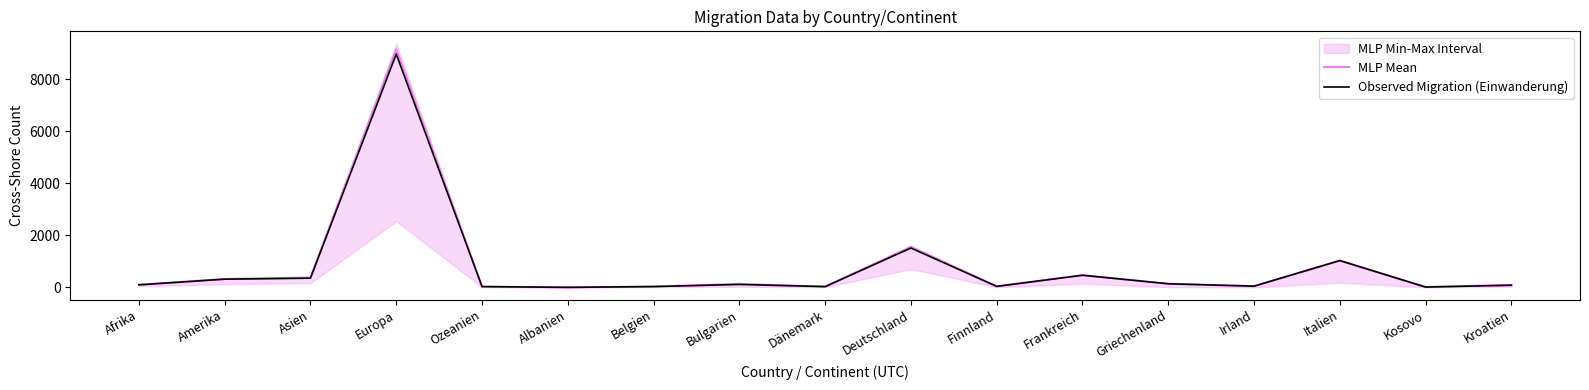

Where is Observed Migration (Einwanderung) nearest to the value 4490?

Deutschland